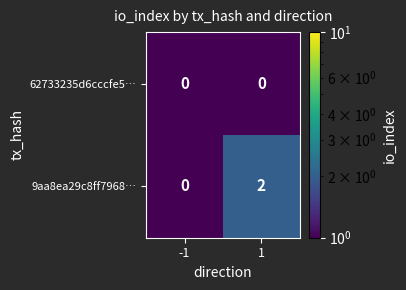

Which series has the largest range (max minus min)?

9aa8ea29c8ff7968…